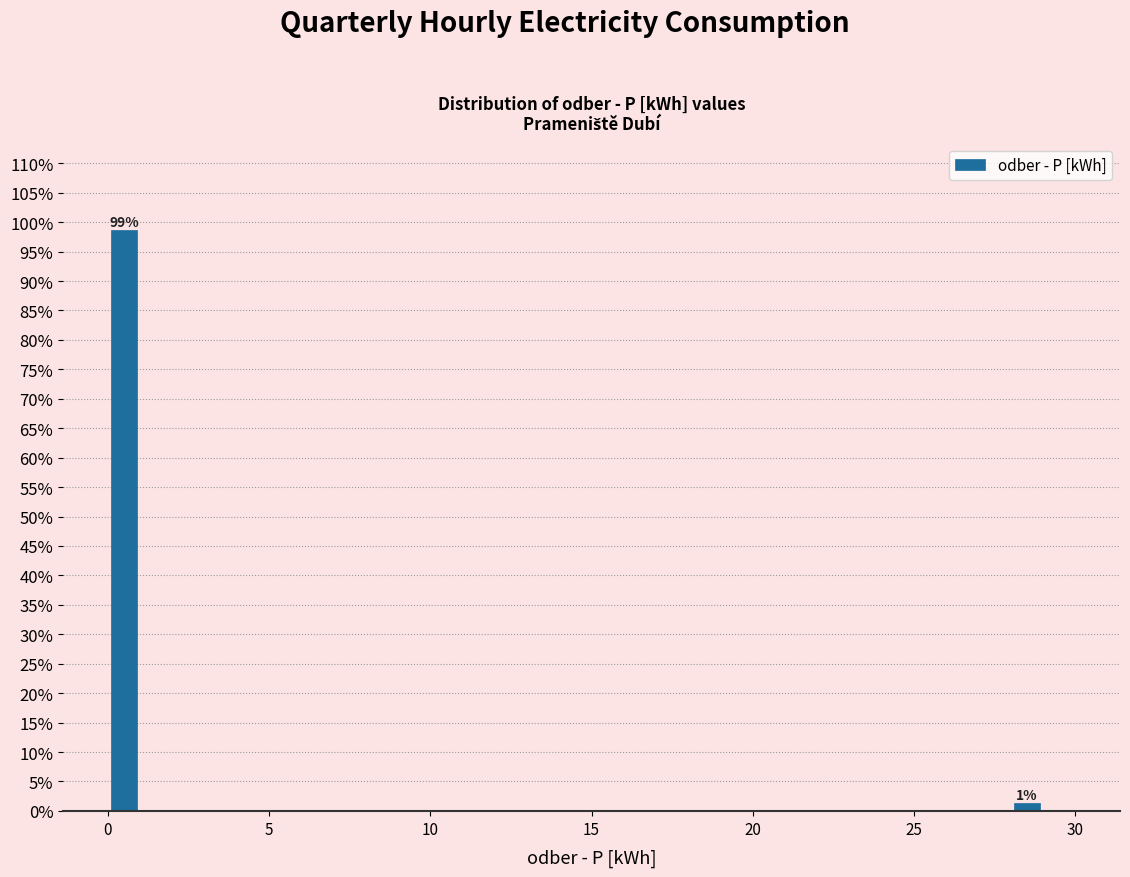

Around what value on the x-axis is the tallest bar? Give the approximate position of its centre, as read against the axis.

0.5